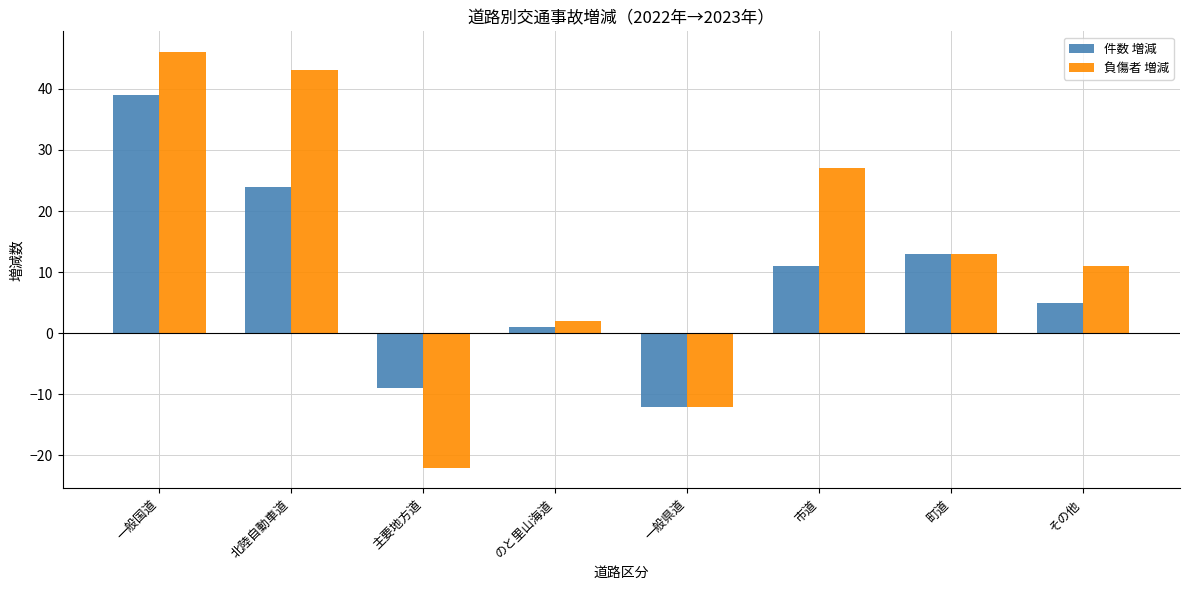

What is the total value across all series at 北陸自動車道?

67